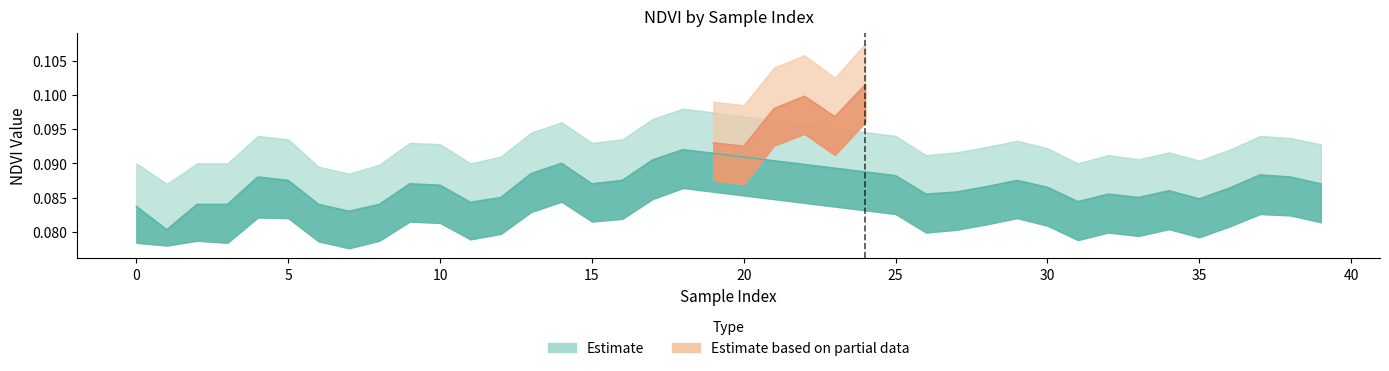

Which category has the lowest value in the NDVI_mid series?

1